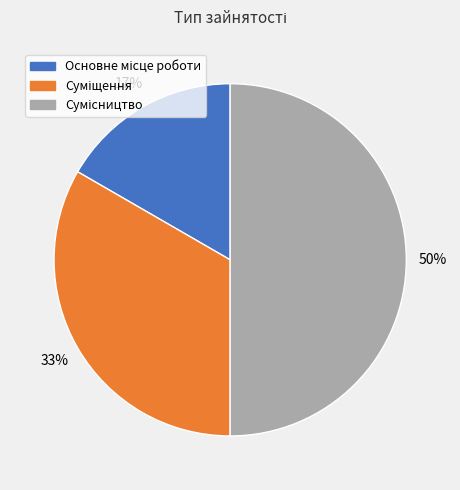

To the nearest percent, what is the average slice percentage?

33%